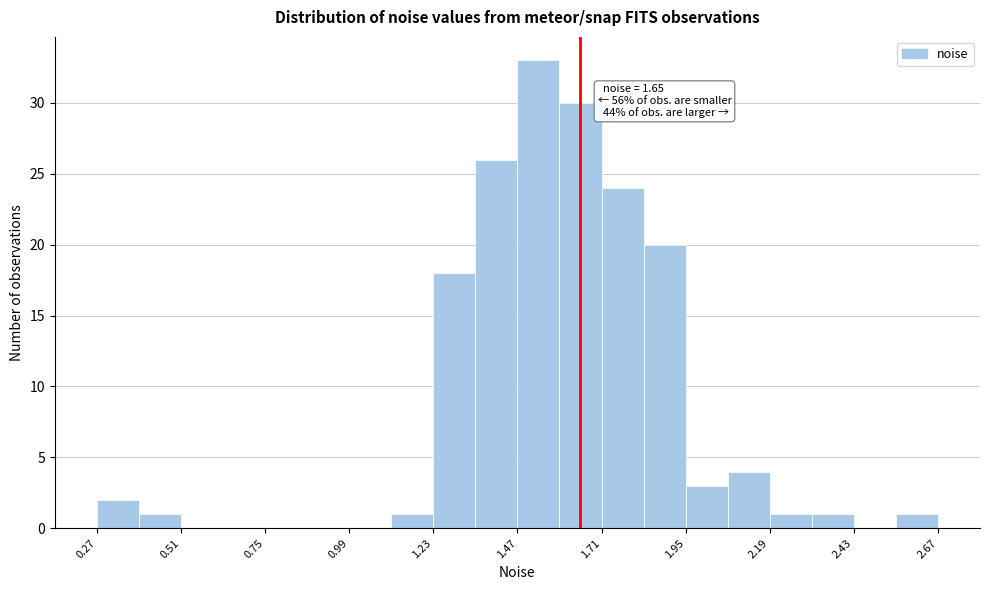

Around what value on the x-axis is the tallest bar? Give the approximate position of its centre, as read against the axis.

1.55